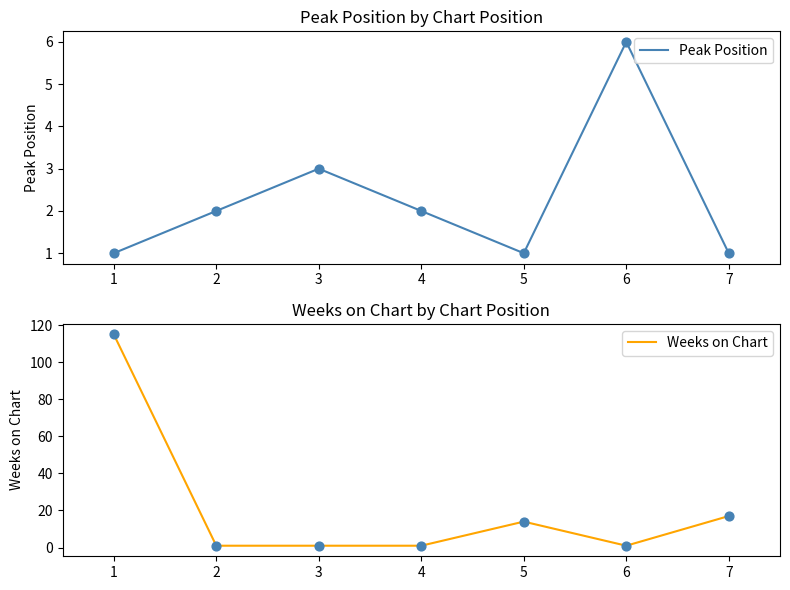

At how many categories does at least one series exceed 14?

2